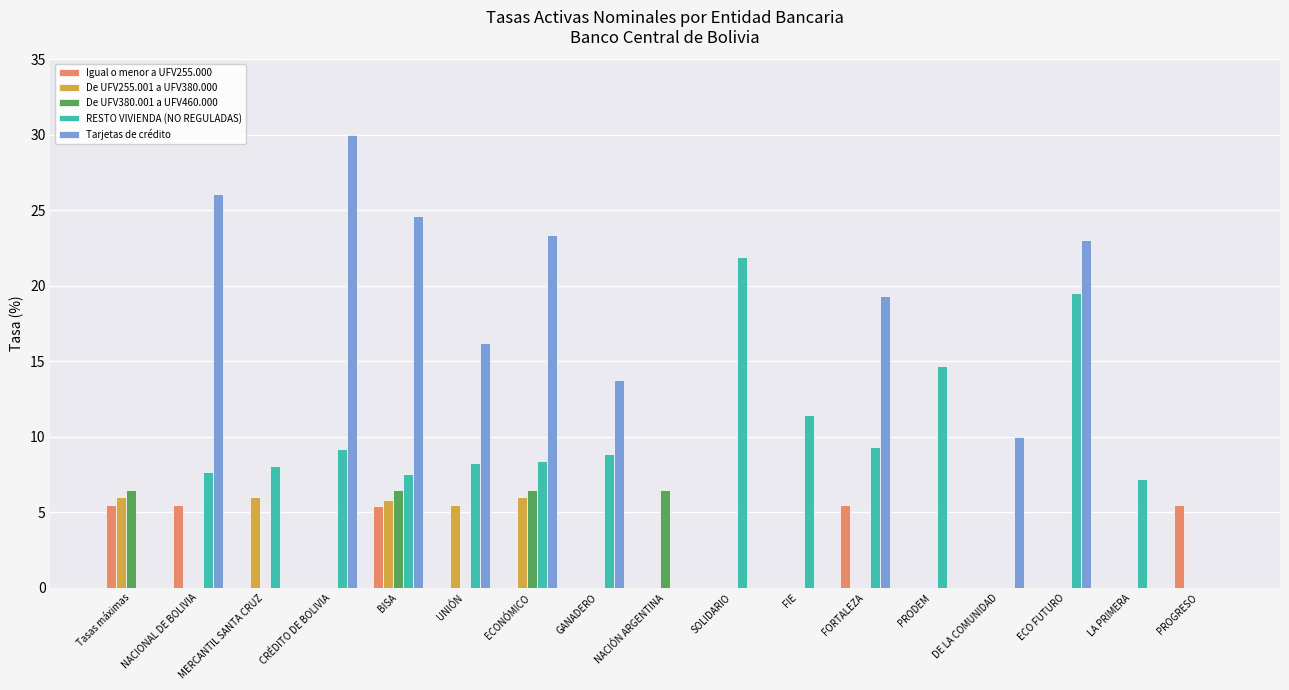

Count the number of data series in this chart.

5